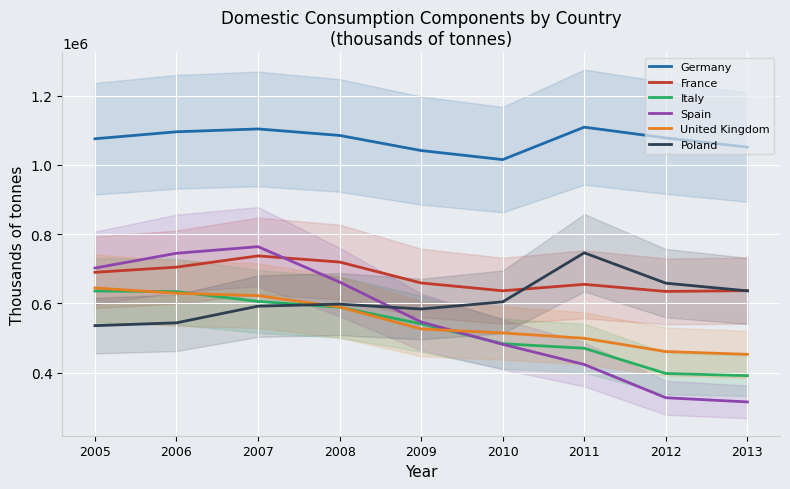

Rank the categories by Spain value from lowest to highest.

2013, 2012, 2011, 2010, 2009, 2008, 2005, 2006, 2007